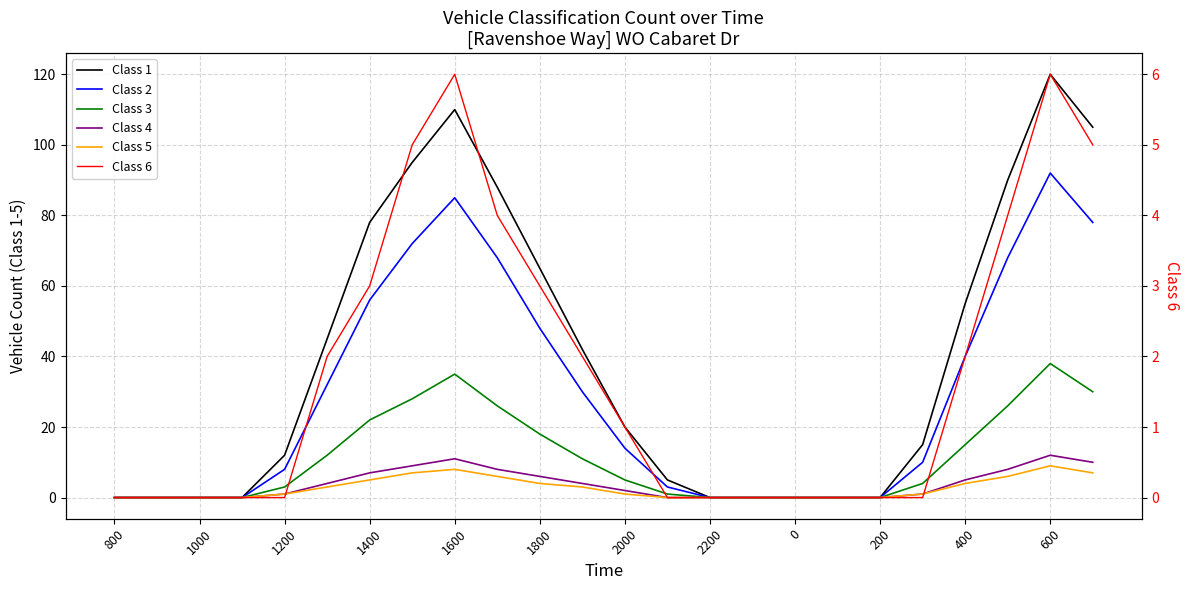

Is it true that Class 1 equals 51 at 2200?

False